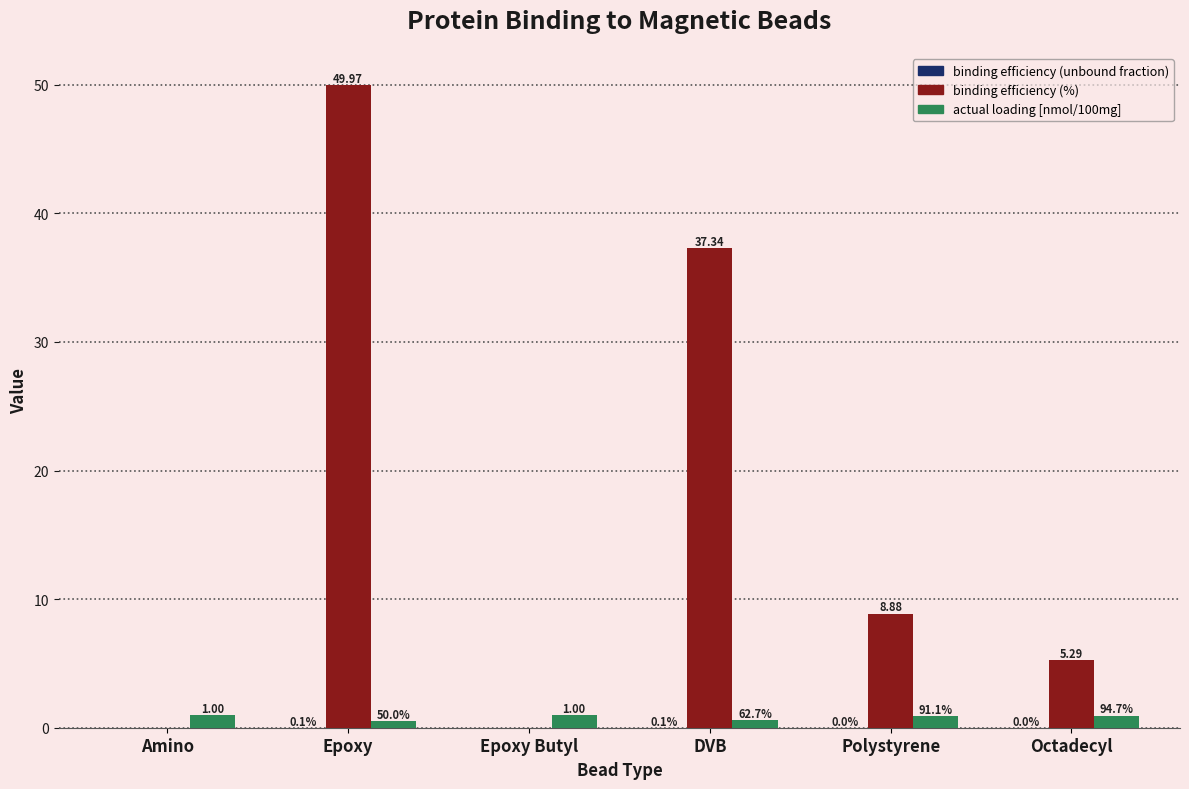

What is the approximate value of binding efficiency (%) at Polystyrene?

8.9